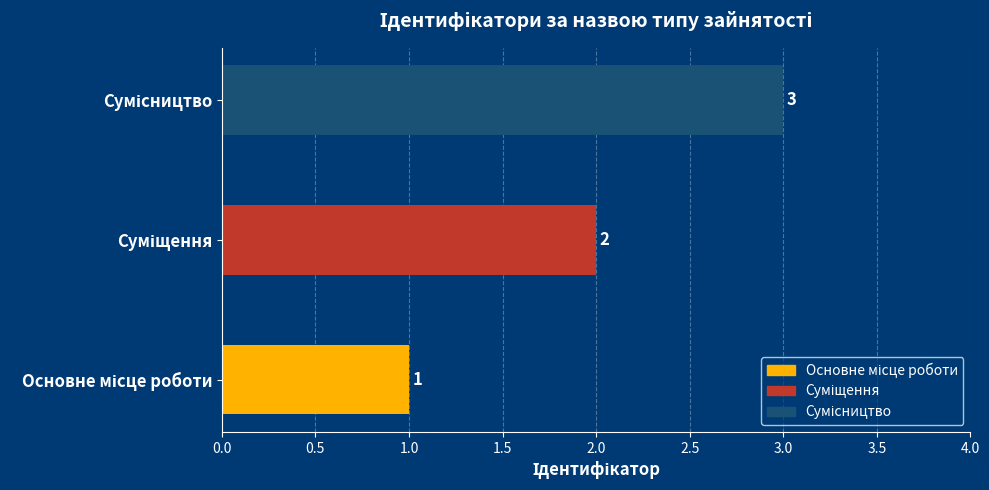

How many values are between 1 and 3?

3